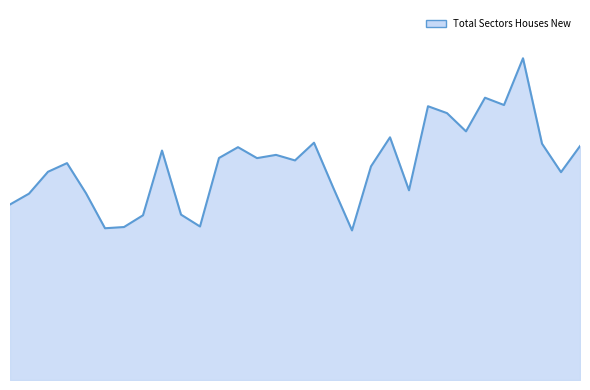

Is this an area chart (filled region under the line)?

Yes